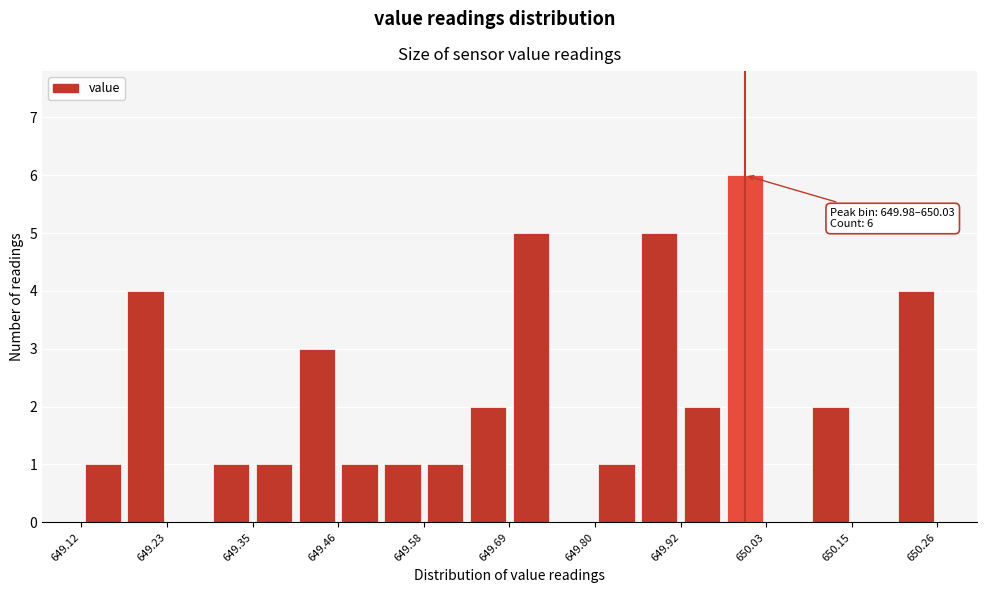

Around what value on the x-axis is the tallest bar? Give the approximate position of its centre, as read against the axis.

650.00